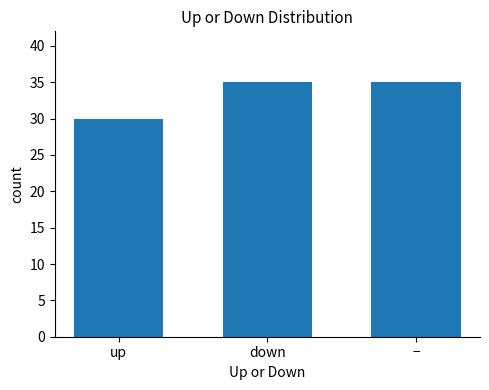

What position from the right is up?

3